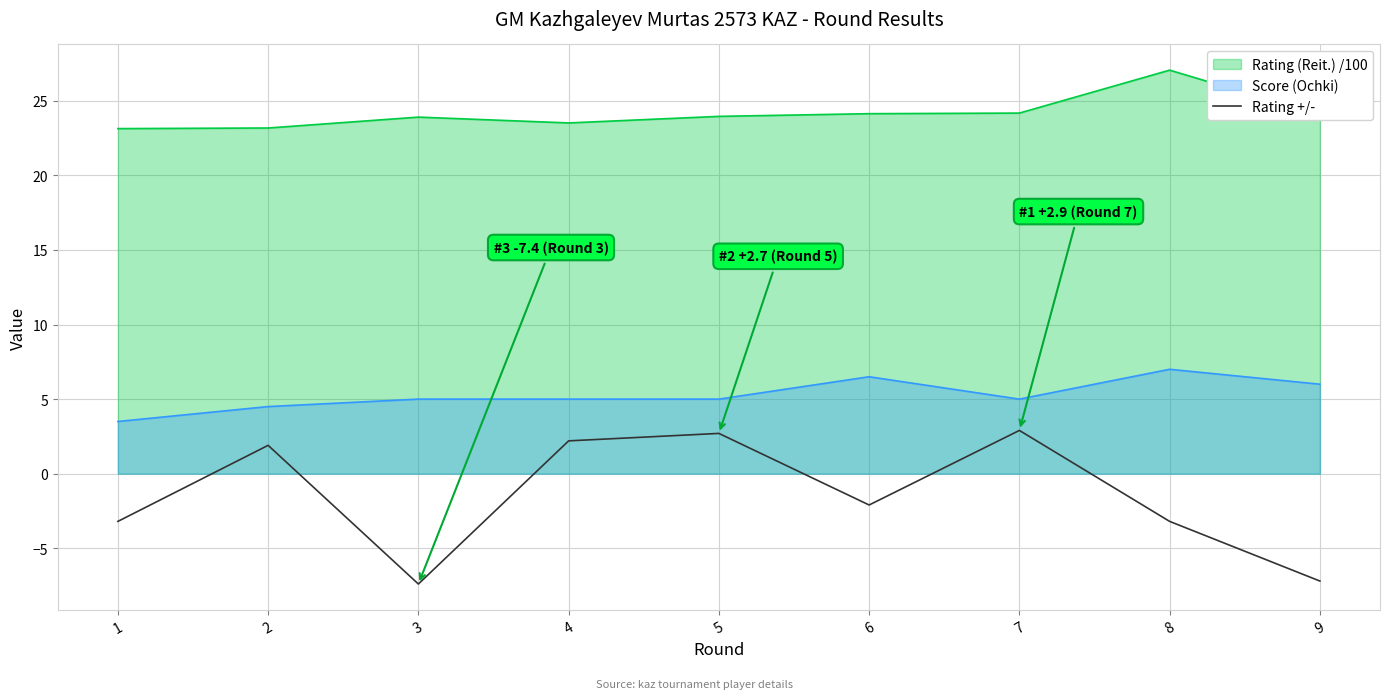

Does the chart display data point markers on the line(s)?

No